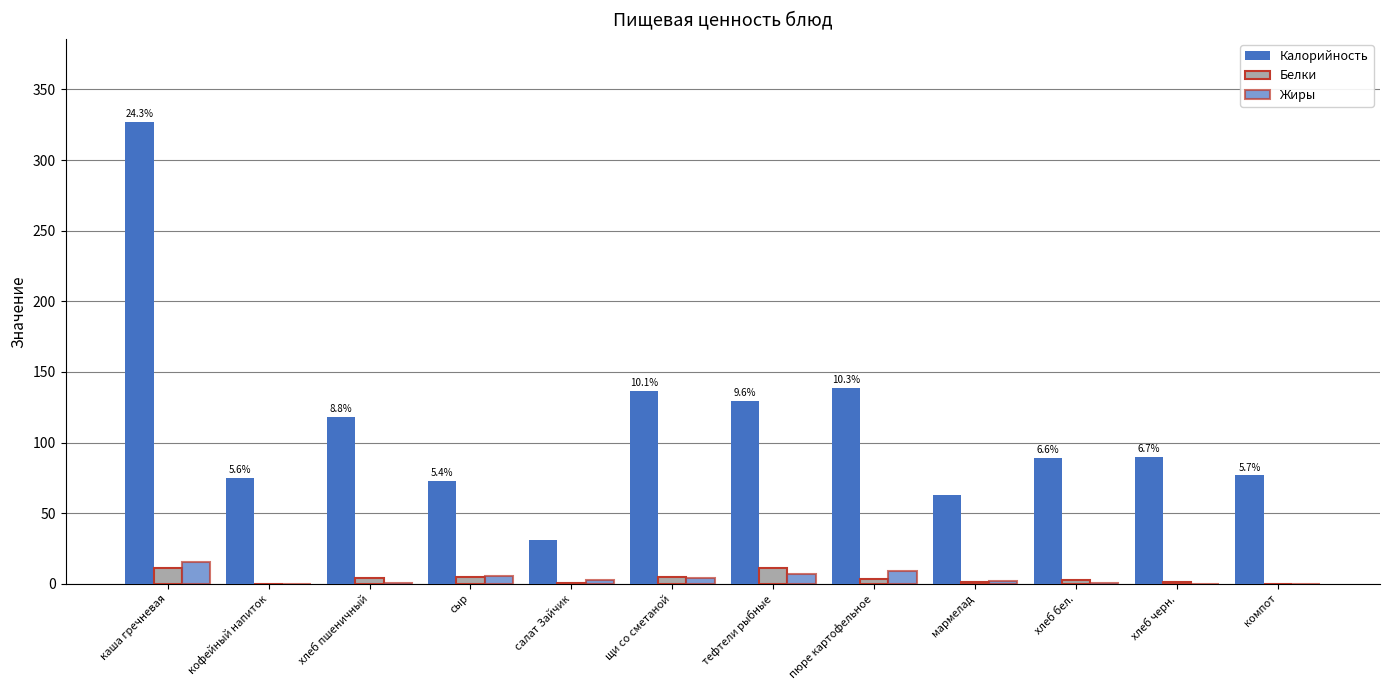

At which label is Жиры closest to 7?

тефтели рыбные